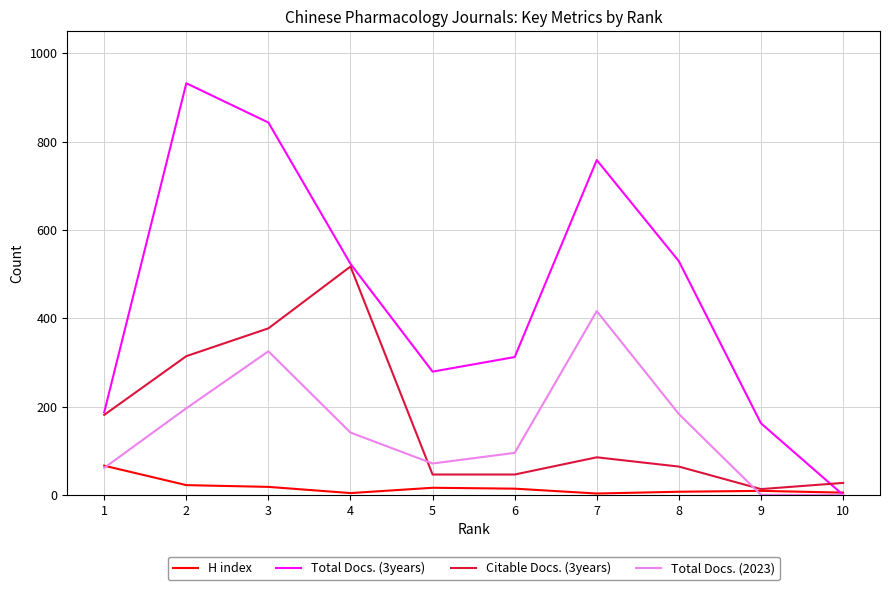

List the series in order of their peak value, lowest first.

H index, Total Docs. (2023), Citable Docs. (3years), Total Docs. (3years)